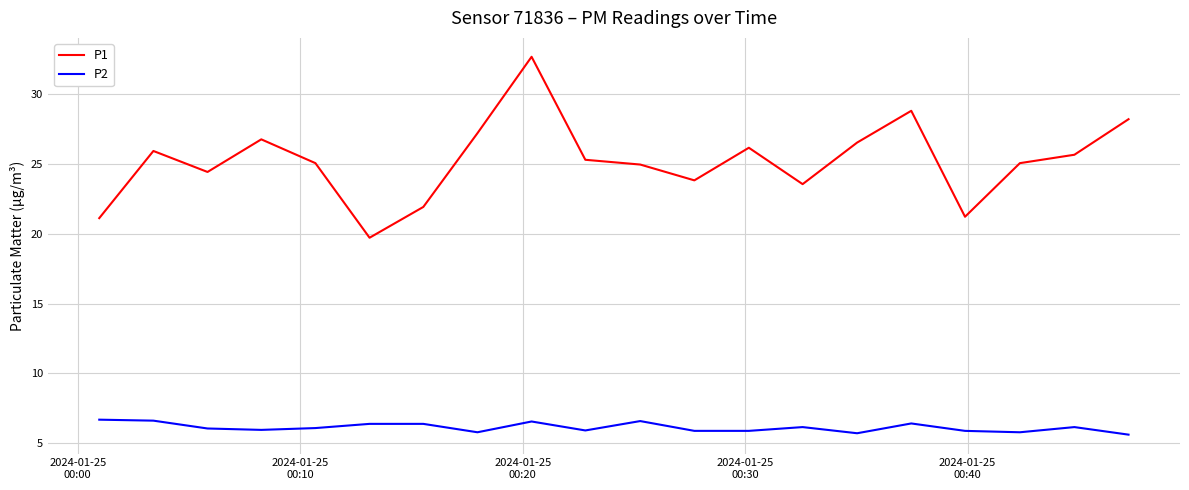

What is the difference between the maximum and minimum values in the P1 series?

12.9